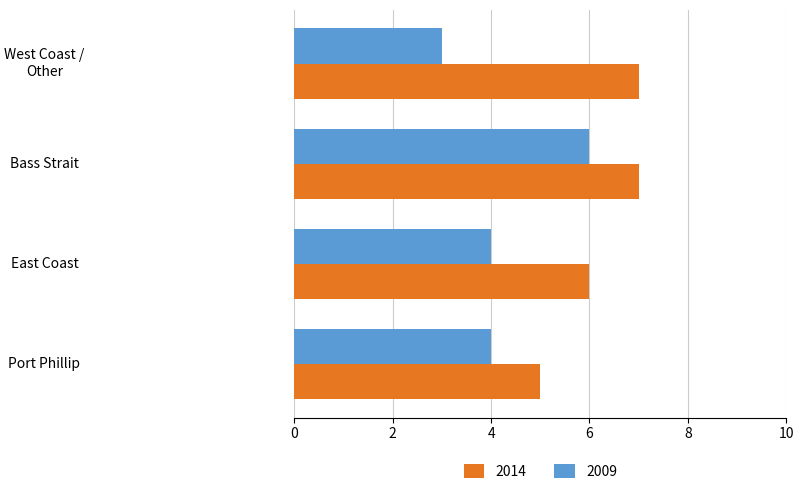

What is the lowest value of the 2014 series?

5